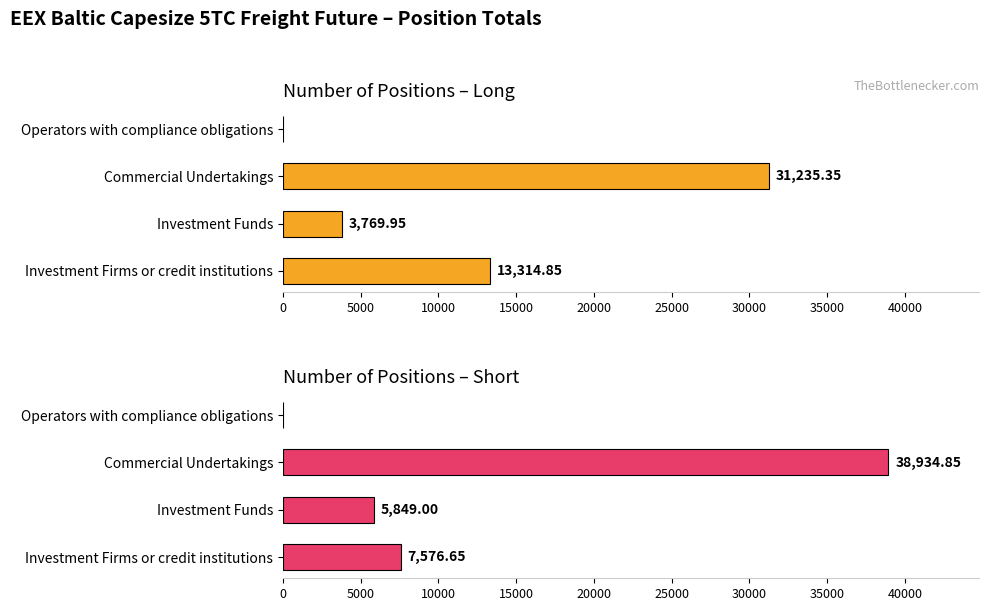

How many data points does each series have?

4